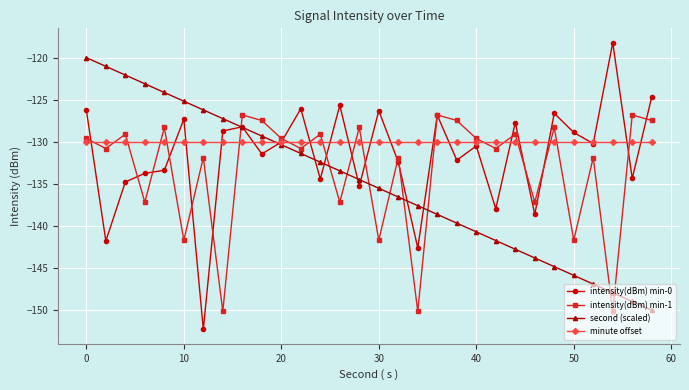

Is this an area chart (filled region under the line)?

No